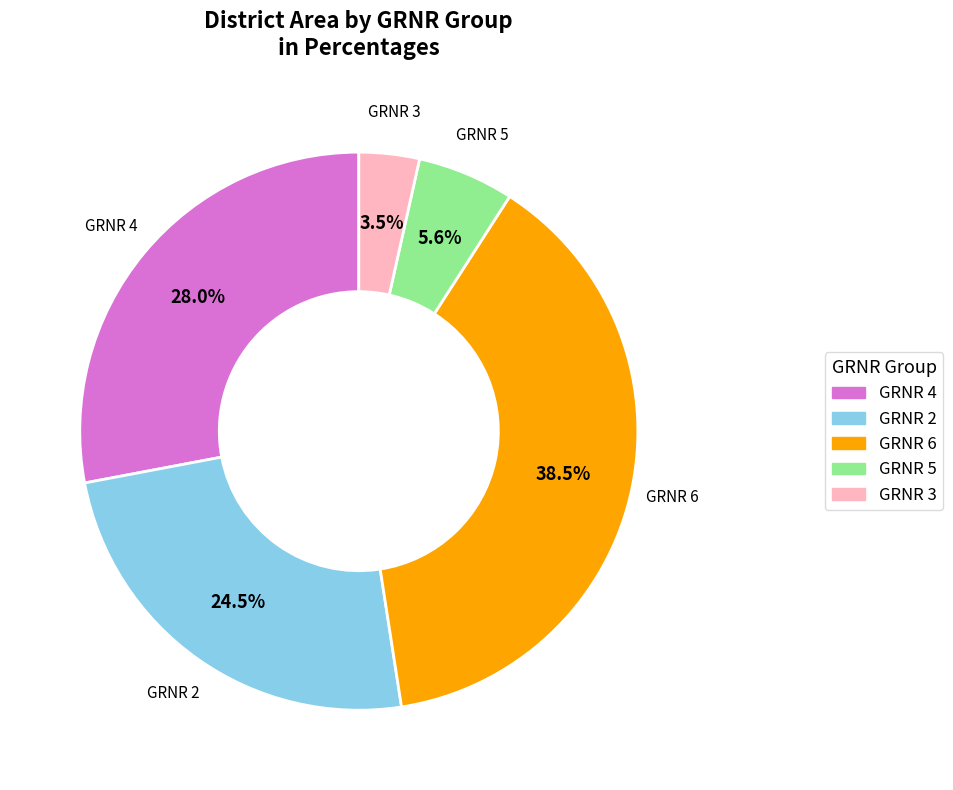

Is there a majority slice in this chart?

No